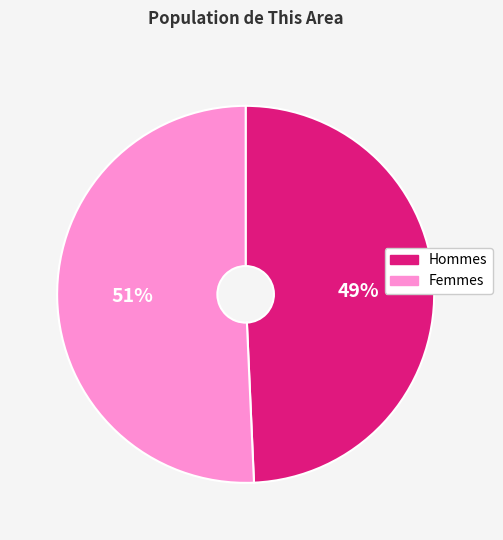

Is there any slice that represents more than half of the pie?

Yes